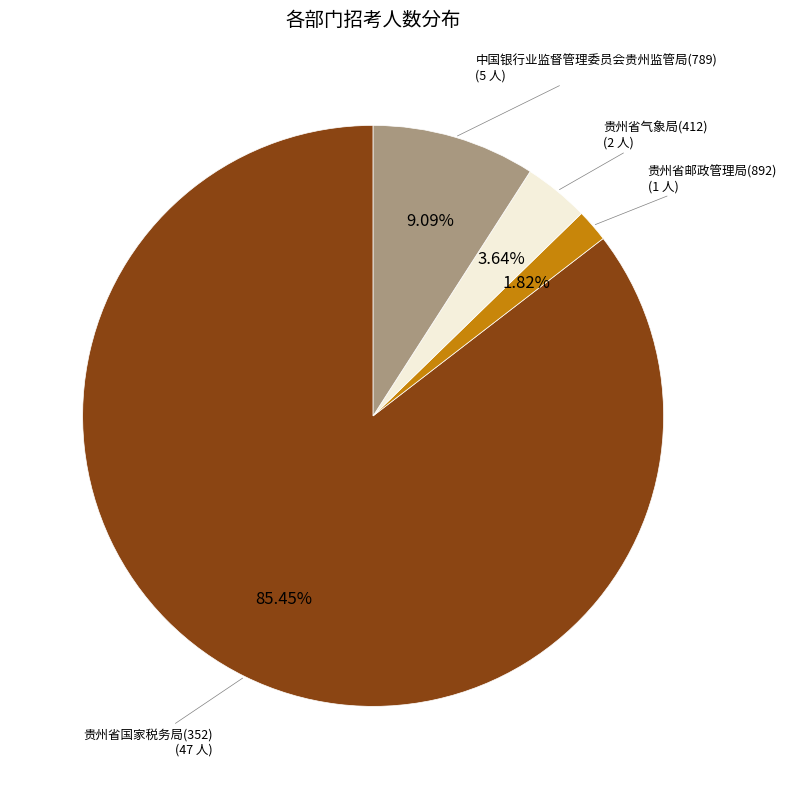

Is there any slice that represents more than half of the pie?

Yes